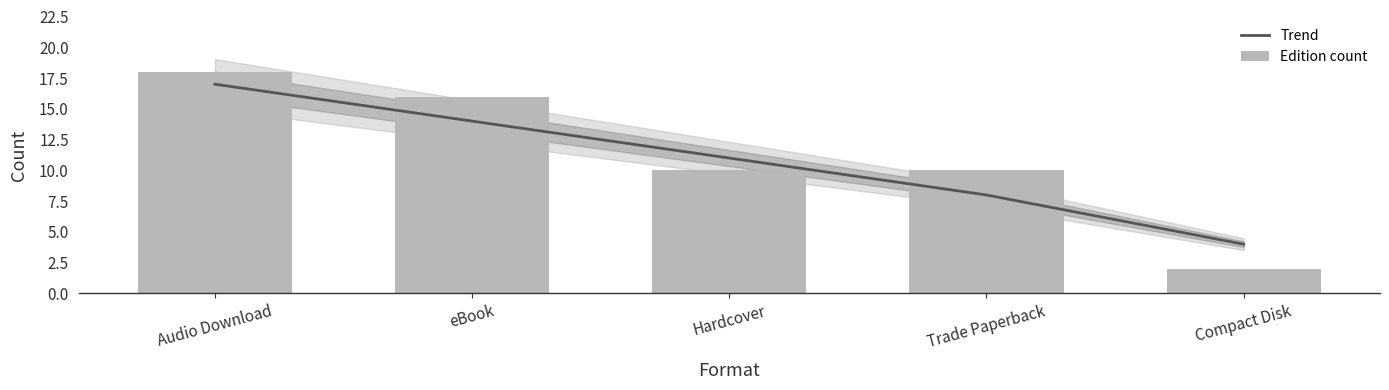

Reading left to right, list all the values displayed in this chart.

Trend: Audio Download=17	eBook=14	Hardcover=11	Trade Paperback=8	Compact Disk=4
Edition count: Audio Download=18	eBook=16	Hardcover=10	Trade Paperback=10	Compact Disk=2